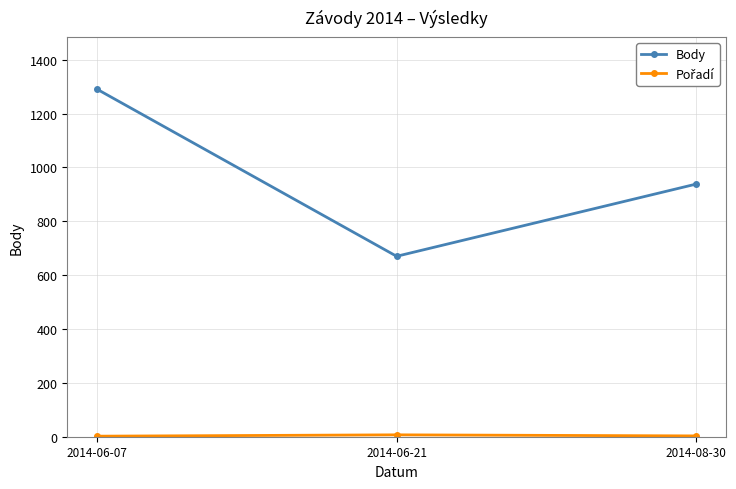

What is the highest value of the Body series?

1290